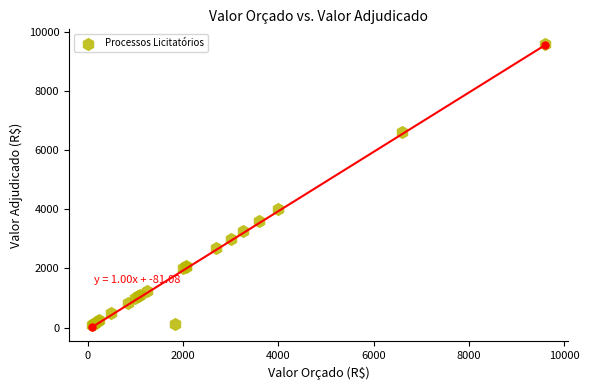

What Y value in the scatter plot is closest to 4844?

4000.0